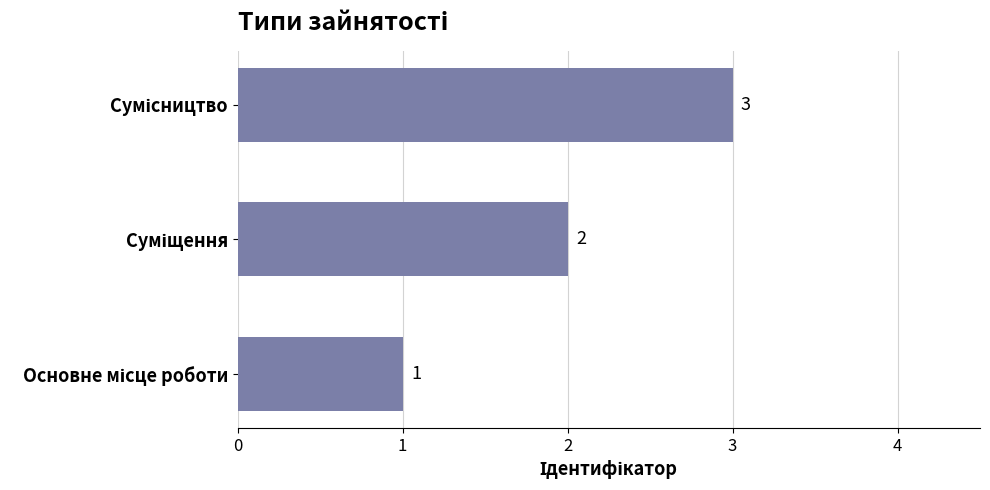

What is the maximum value shown in the chart?

3